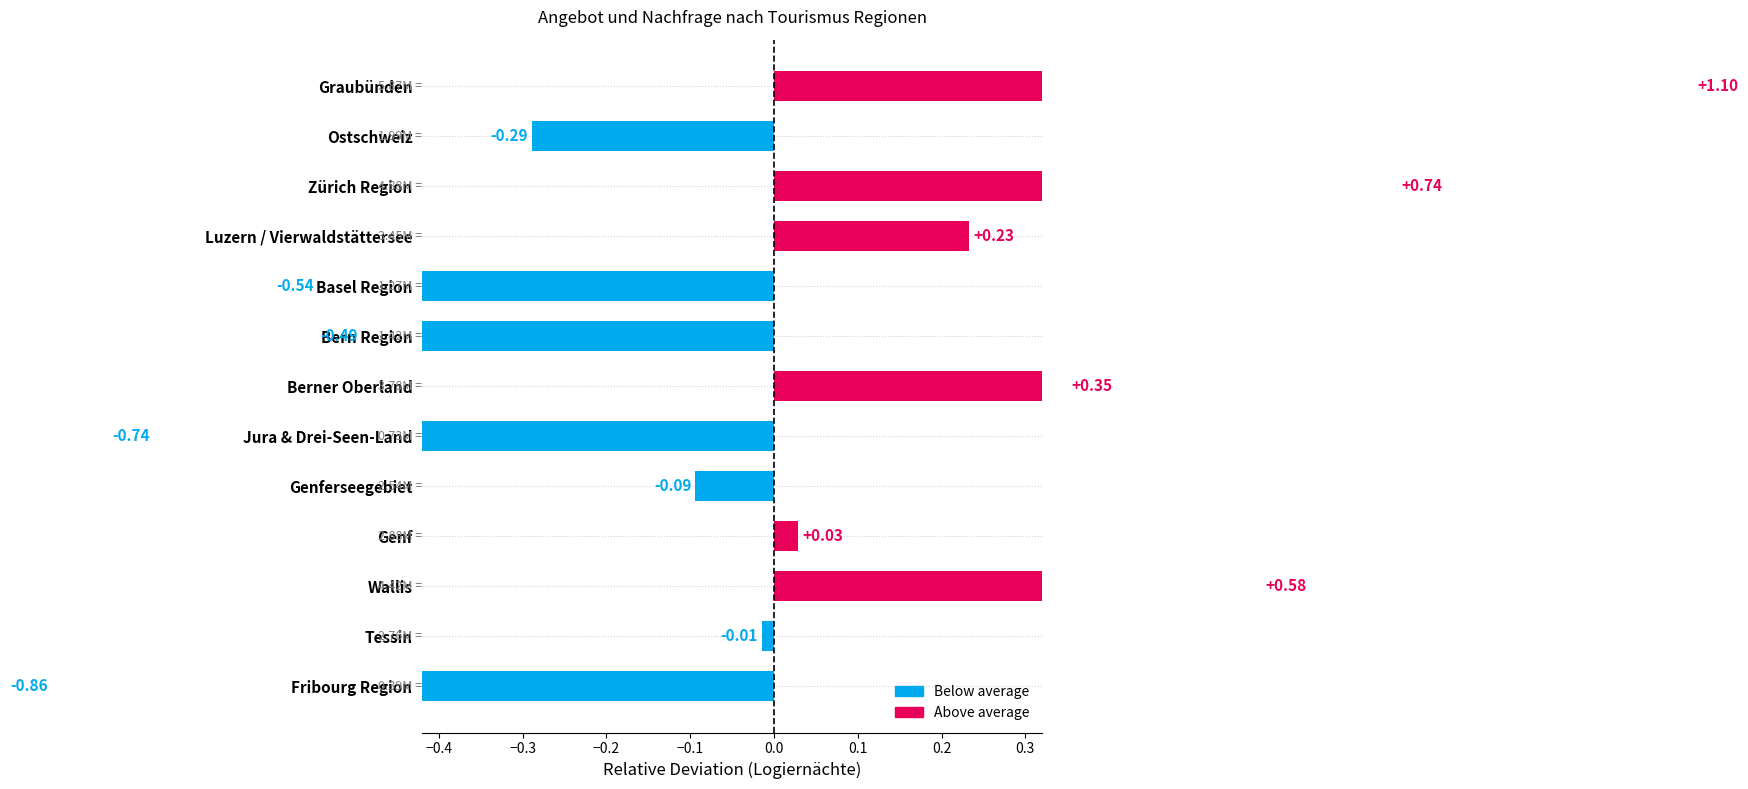

What is the change in value from Ostschweiz to Genferseegebiet?

+0.2